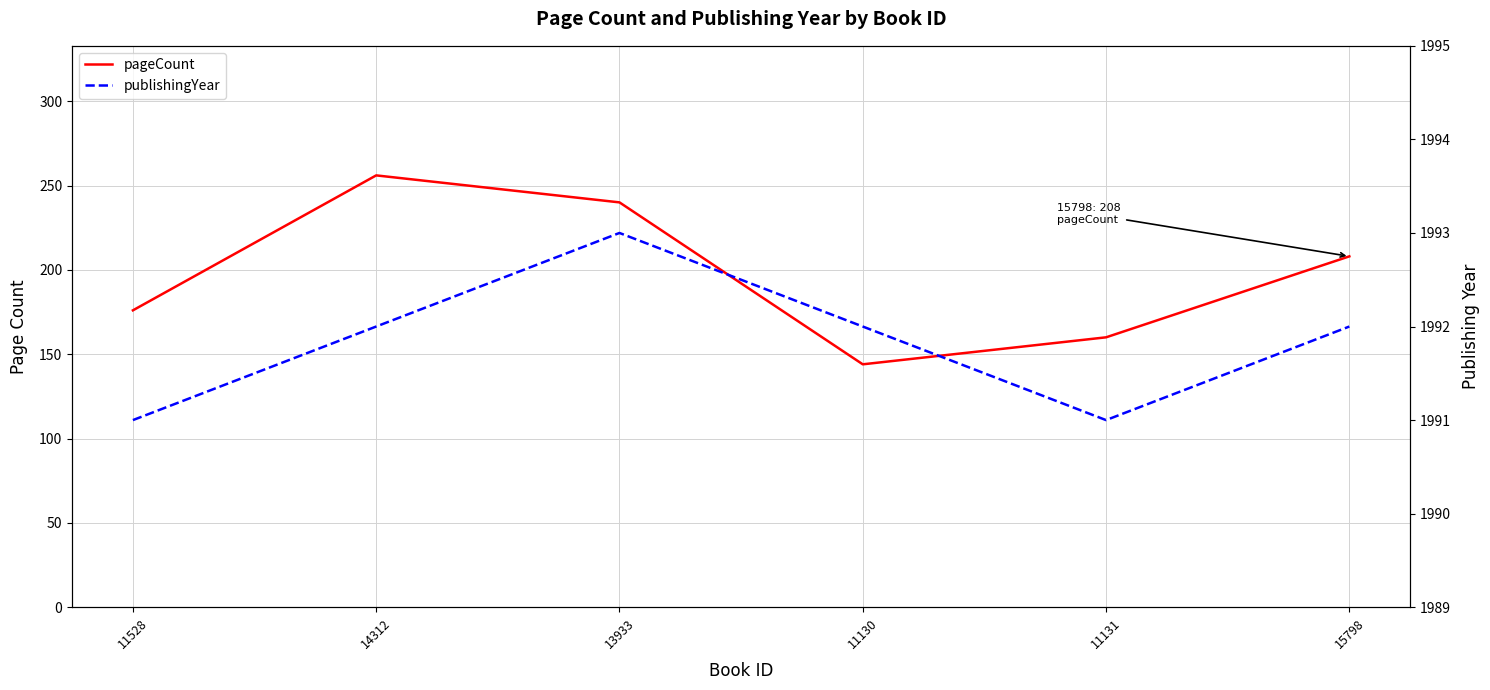

Reading left to right, list all the values displayed in this chart.

pageCount: 176	256	240	144	160	208
publishingYear: 1991	1992	1993	1992	1991	1992